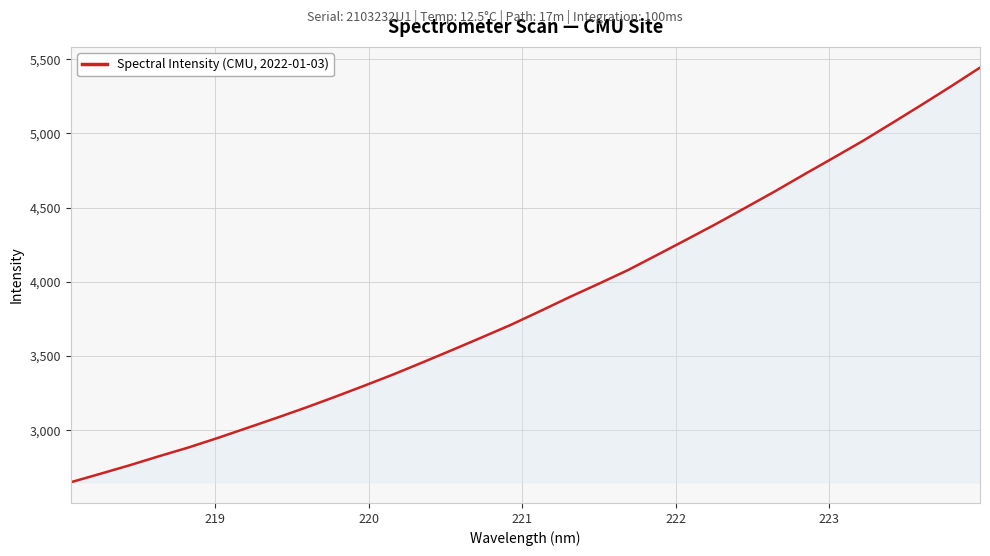

What is the difference between the maximum and minimum values?

2793.5